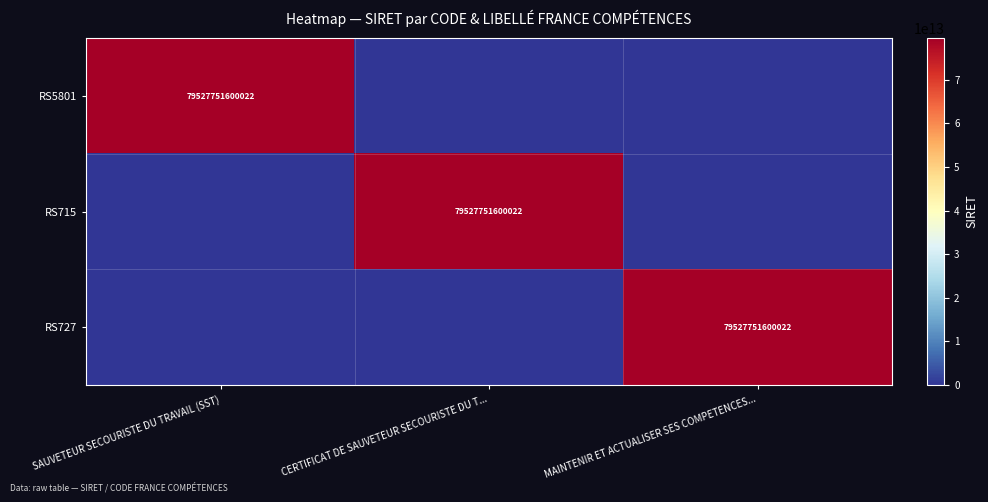

Is it true that RS727 equals 21599846266800 at MAINTENIR ET ACTUALISER SES COMPETENCES...?

False